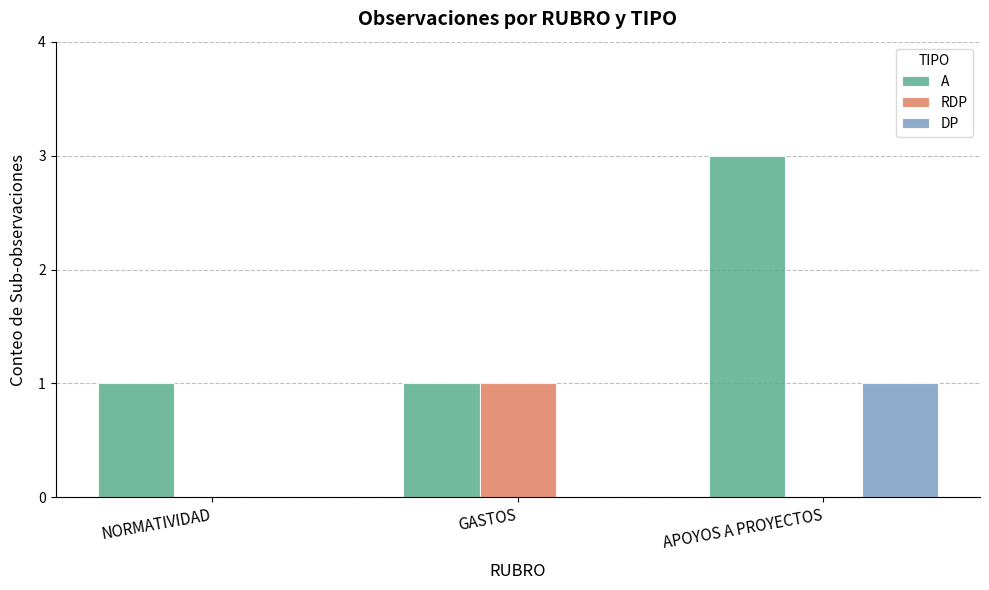

At which category is the sum across all series the highest?

APOYOS A PROYECTOS